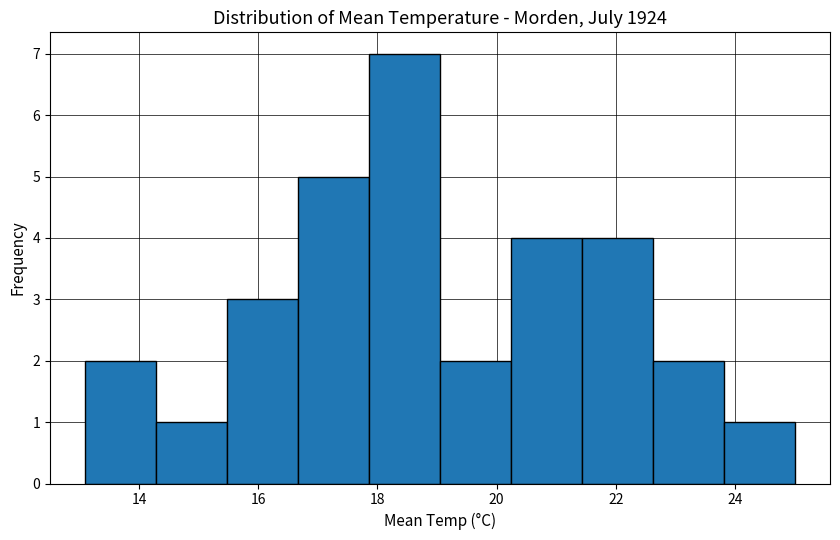

Over which range of the x-axis is the bar tallest?

17.8 to 19.0